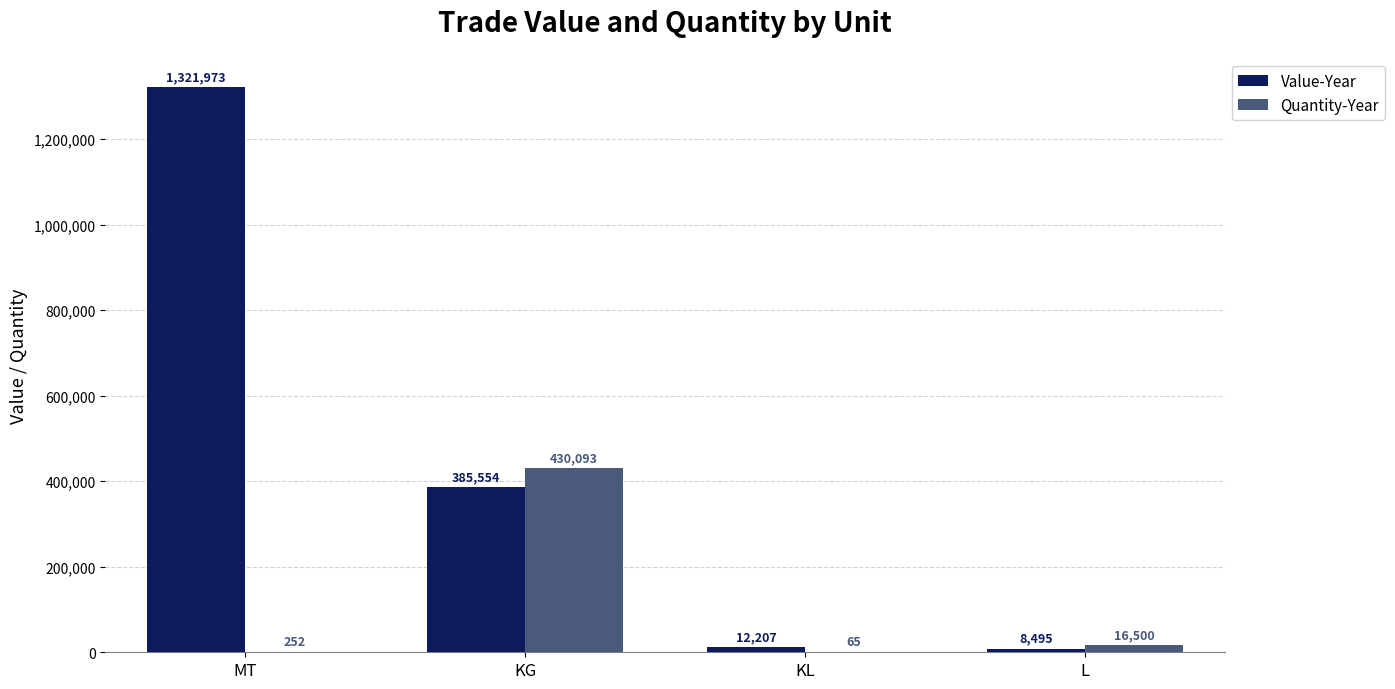

What is the greatest value displayed?

1321973